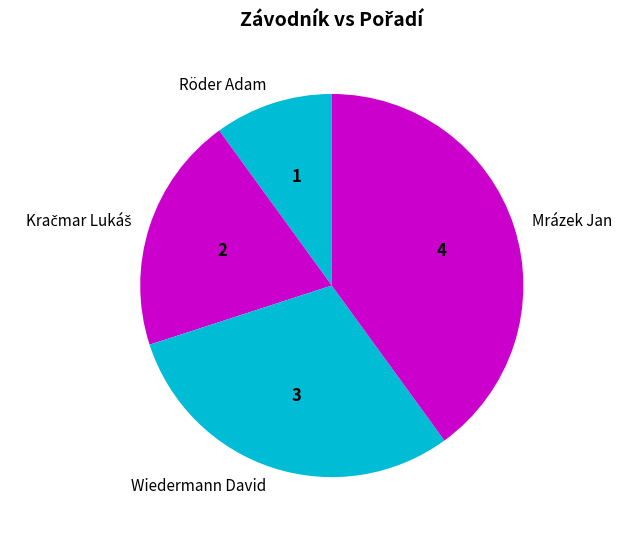

Does any single category account for the majority?

No